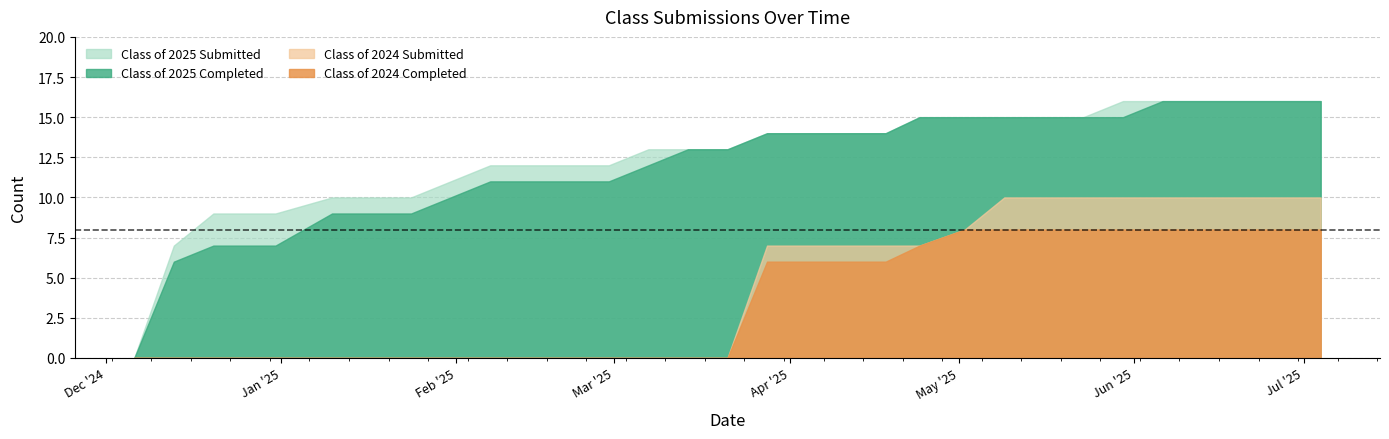

How many positive values does the Class of 2025 Submitted series have?

30